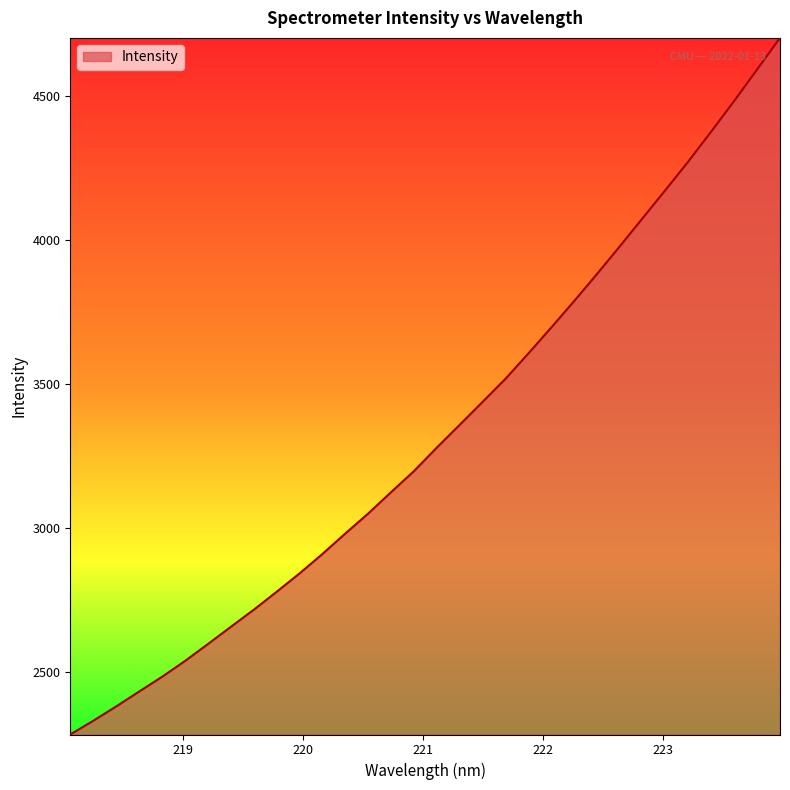

What is the smallest value displayed?

2283.0